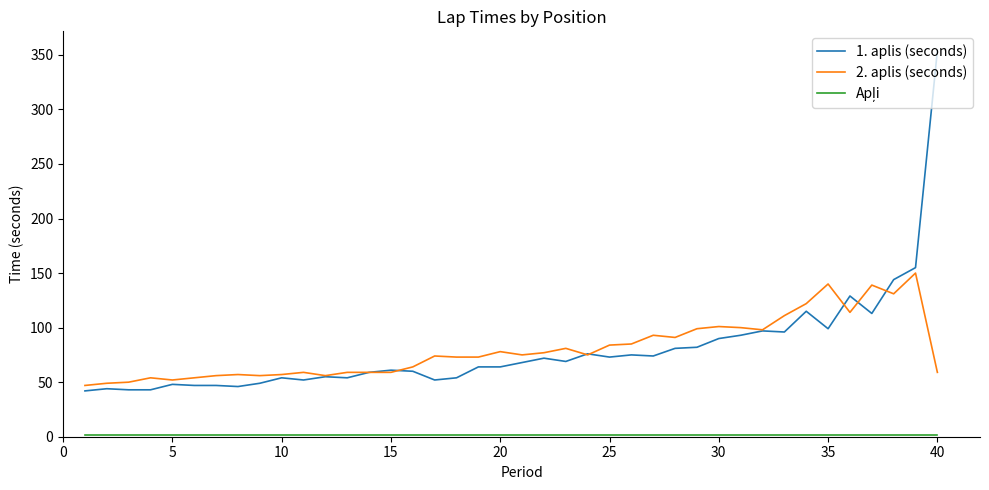

Which series has the widest spread of values?

1. aplis (seconds)